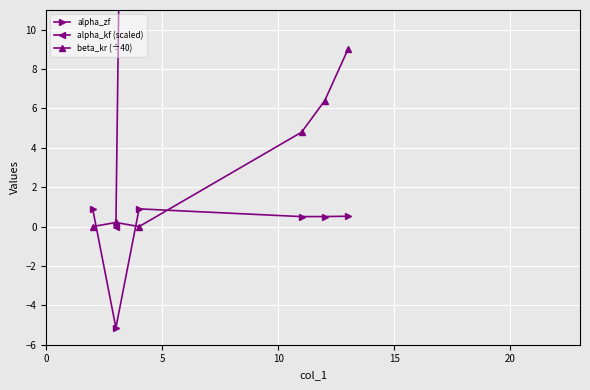

Which series ends up on top after the final intersection of alpha_kf (scaled) and beta_kr (÷40)?

alpha_kf (scaled)